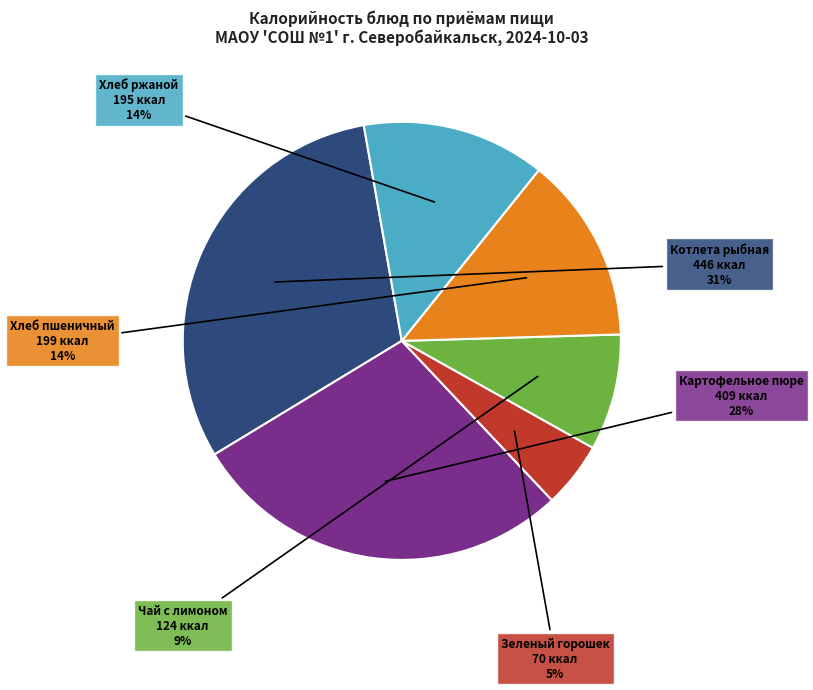

Does any single category account for the majority?

No